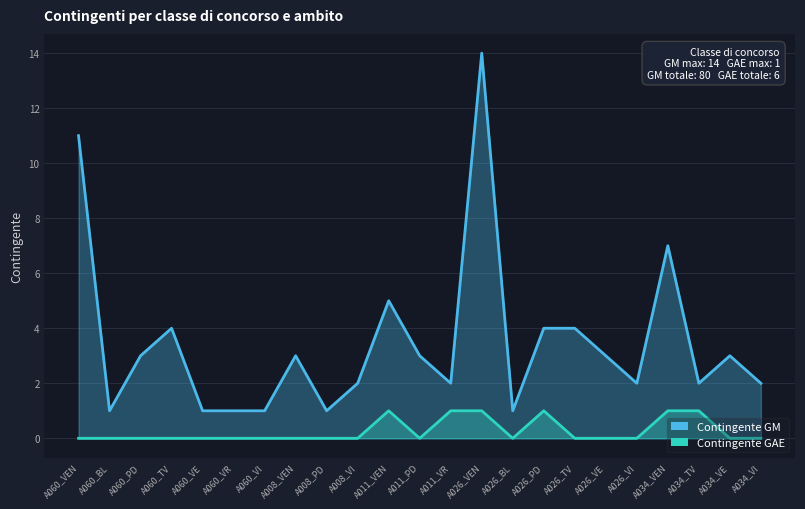

At which category does the chart reach its peak across all series?

A026_VEN